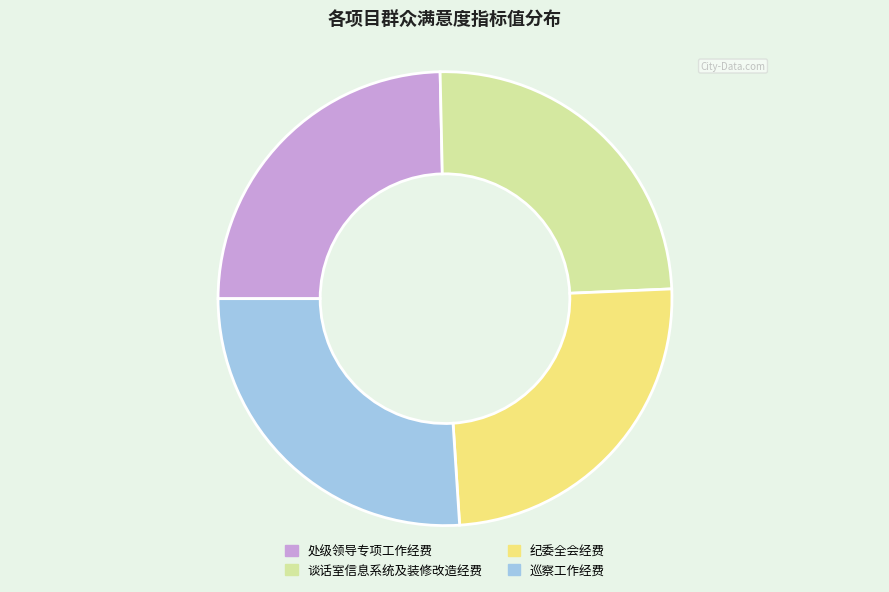

Is there a majority slice in this chart?

No